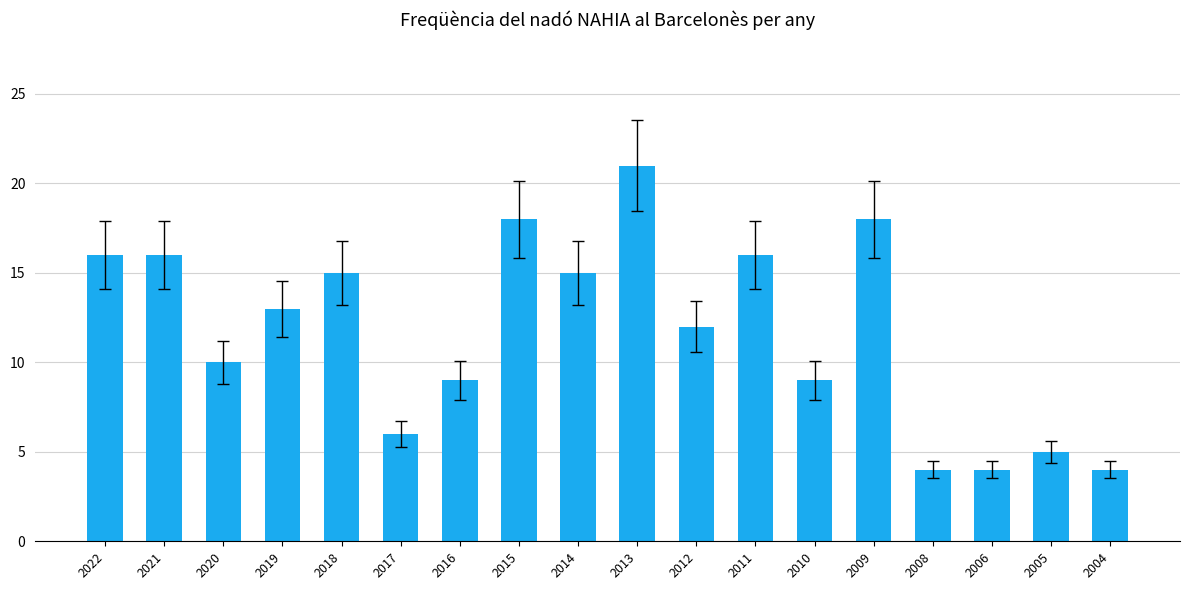

What is the difference between the values at 2014 and 2019?

2